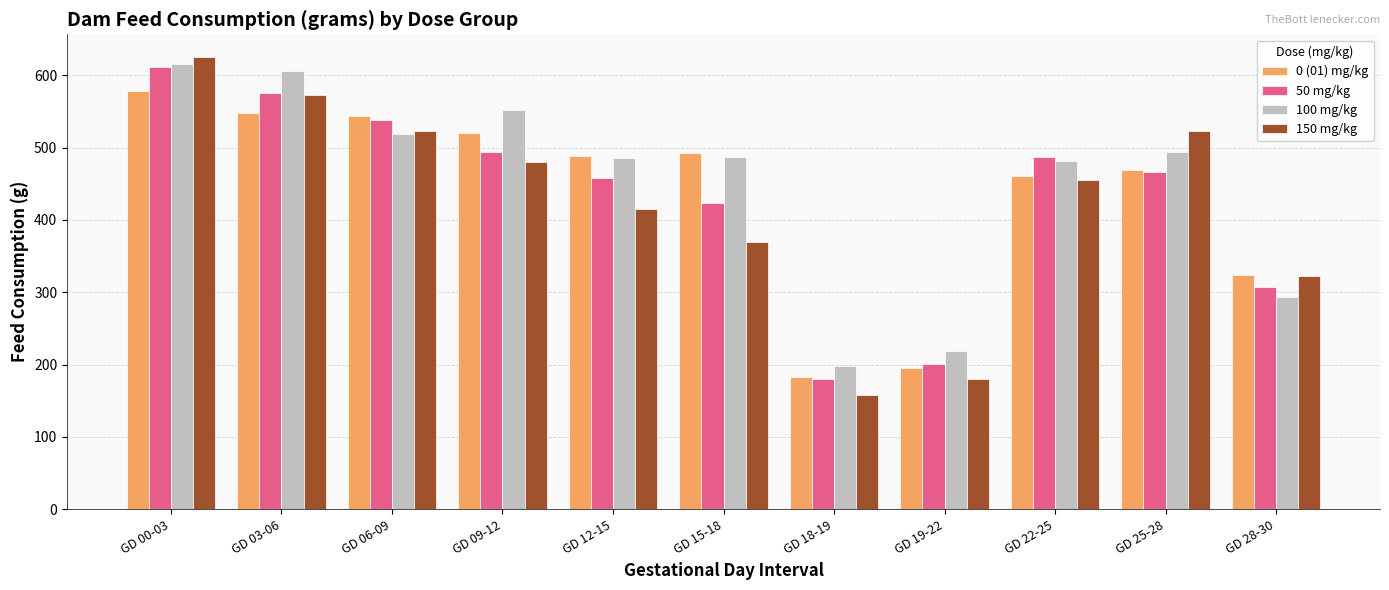

What is the spread (max minus min) of values at GD 18-19?

40.8